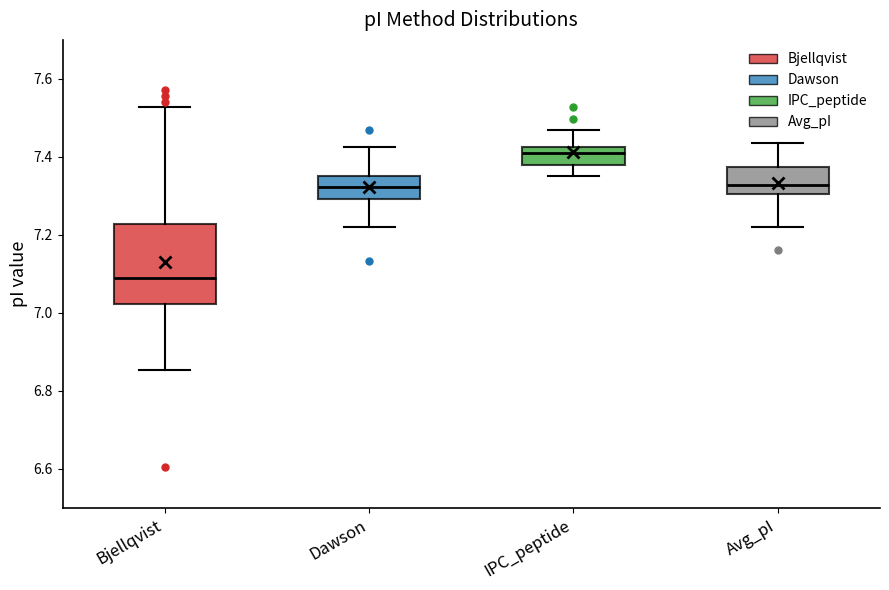

Reading left to right, transcribe this box plot: for each box, give where its median line is, the range the box spans, and where its two whiskers end, as read against the y-axis. The values are not printed on the chart, so give them approximately, as read against the axis.

Bjellqvist: median 7.08, box 7.02 to 7.22, whiskers 6.86 to 7.52
Dawson: median 7.32, box 7.30 to 7.36, whiskers 7.22 to 7.42
IPC_peptide: median 7.42 (just below the box's upper edge), box 7.38 to 7.42, whiskers 7.36 to 7.46
Avg_pI: median 7.32, box 7.30 to 7.38, whiskers 7.22 to 7.44